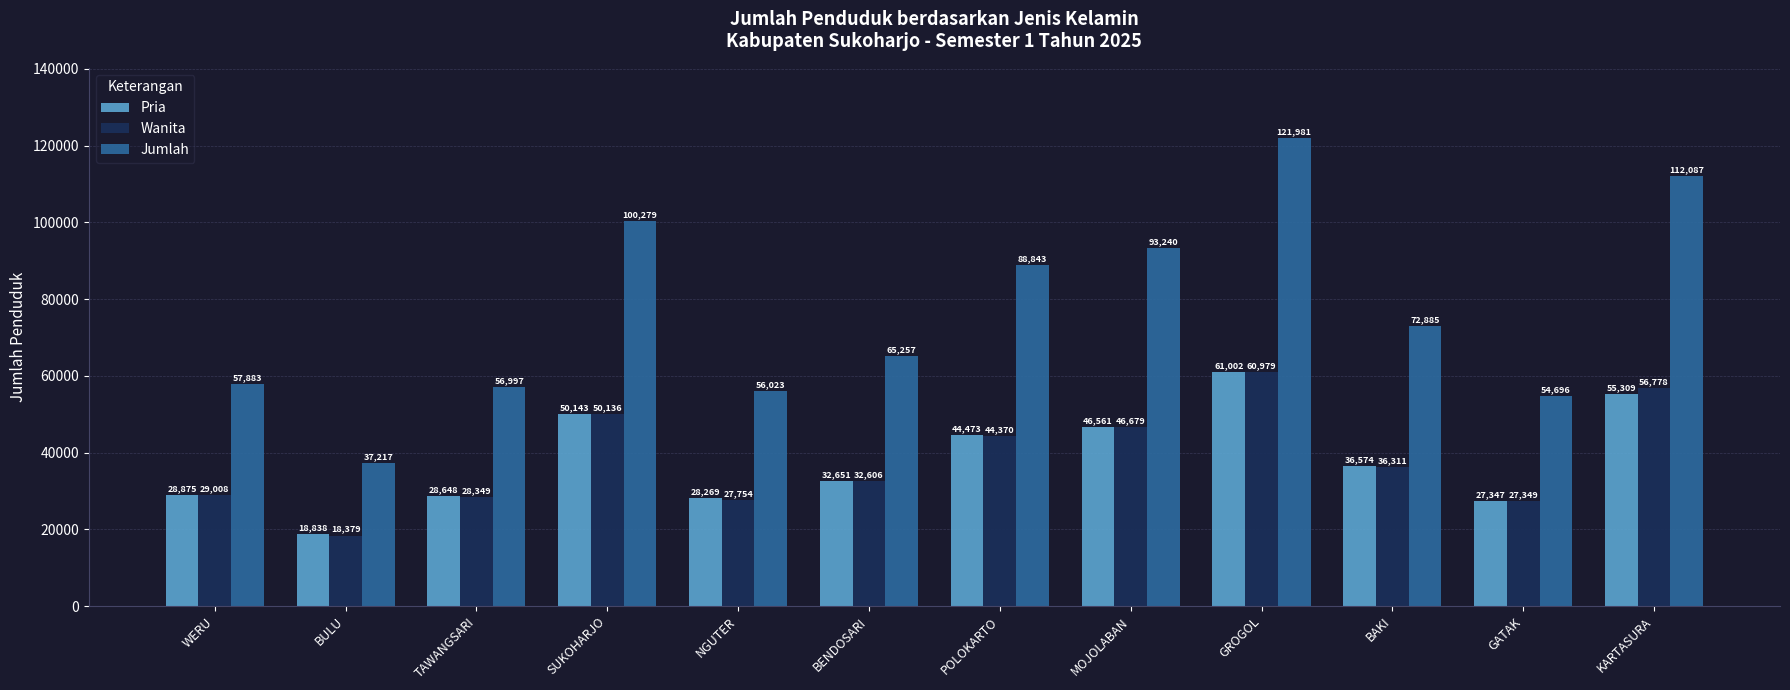

List the labels in order of Pria value, largest first.

GROGOL, KARTASURA, SUKOHARJO, MOJOLABAN, POLOKARTO, BAKI, BENDOSARI, WERU, TAWANGSARI, NGUTER, GATAK, BULU